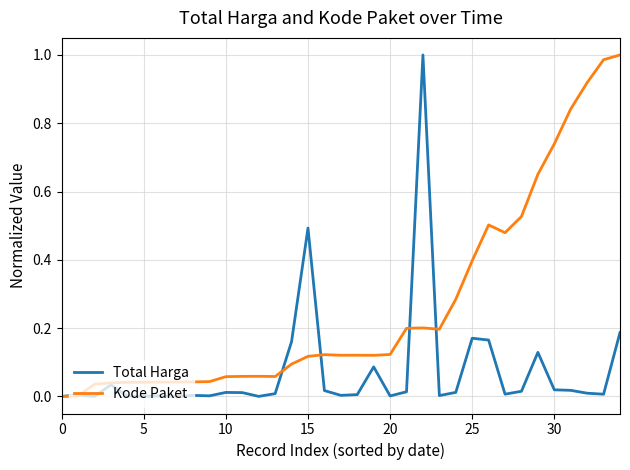

Rank the series by their average value, from highest to lowest.

Kode Paket, Total Harga